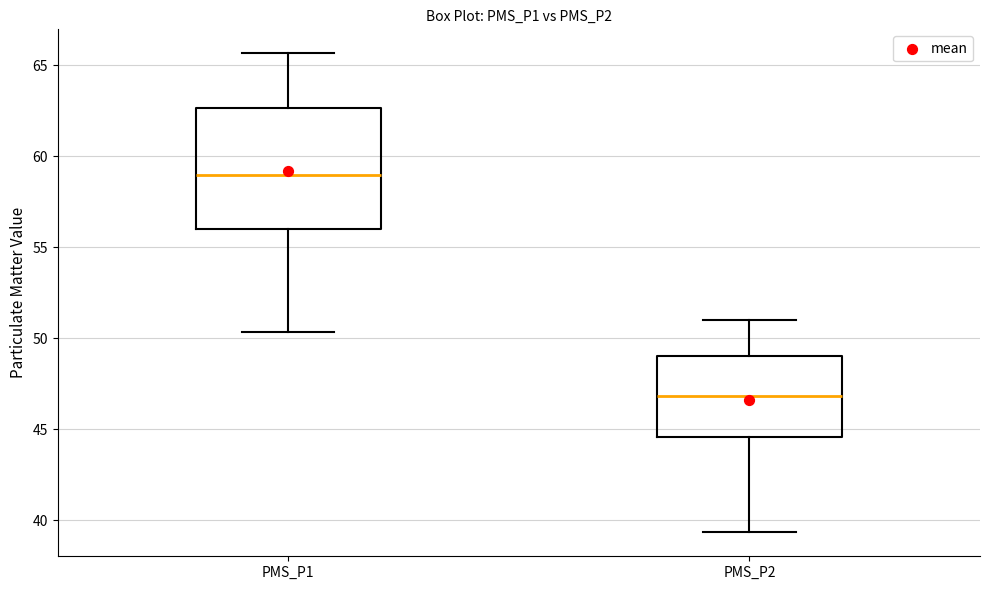

Reading left to right, read every box against the y-axis: the position of its median line, the range the box covers, and the ends of its whiskers. The values are not printed on the chart, so give them approximately, as read against the axis.

PMS_P1: median 59.0, box 56.0 to 62.5, whiskers 50.5 to 65.5
PMS_P2: median 47.0, box 44.5 to 49.0, whiskers 39.5 to 51.0